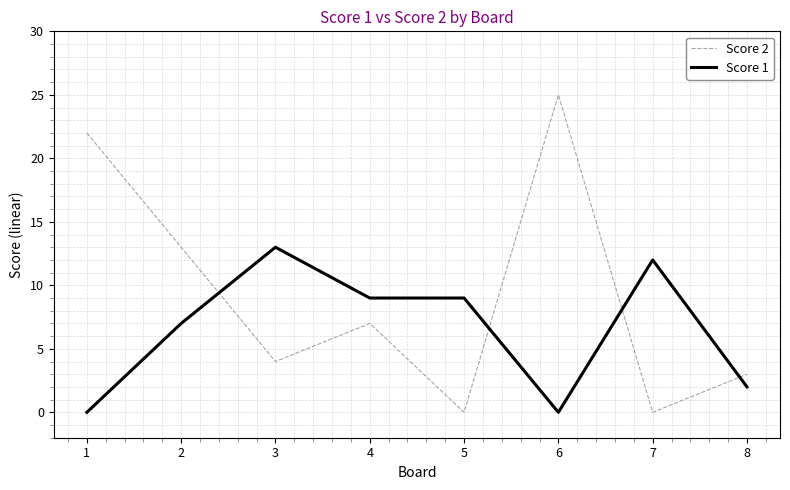

What is the difference between the highest and lowest values at 7?

12